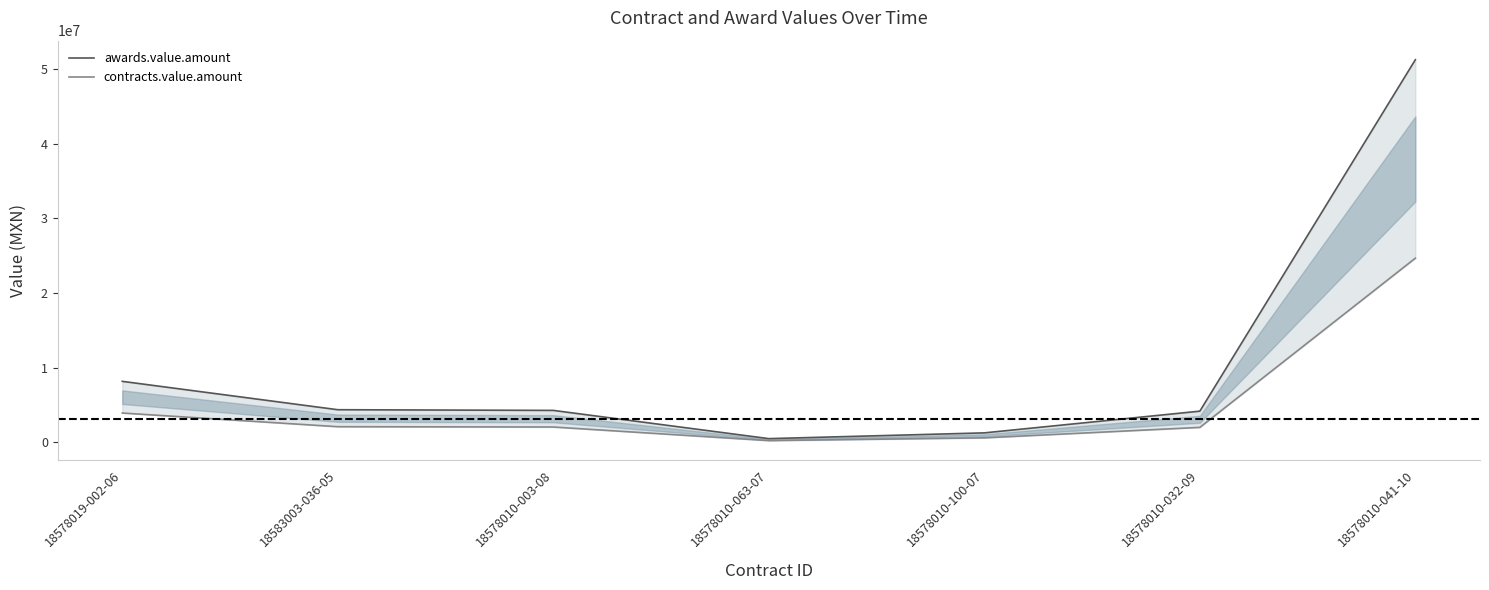

Reading left to right, transcribe all the data shown in this chart.

awards.value.amount: 8185542.8	4386178.4	4294215.0	514009.8	1285024.5	4191750.0	51255880.7
contracts.value.amount: 3941187.2	2111863.6	2067585.0	247486.2	618715.5	2018250.0	24678757.4